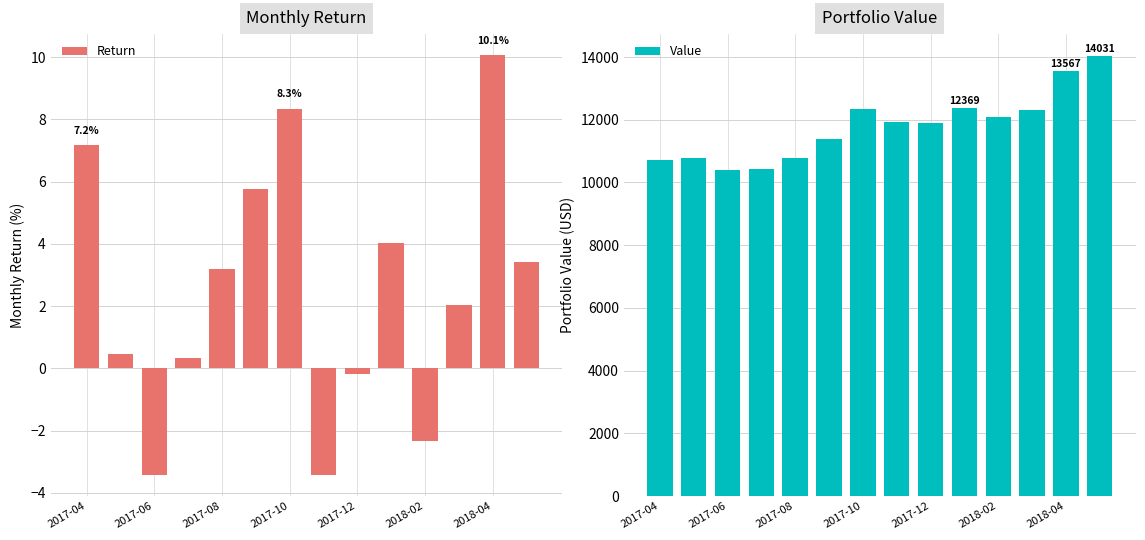

At which label is Return closest to 3?

2017-08